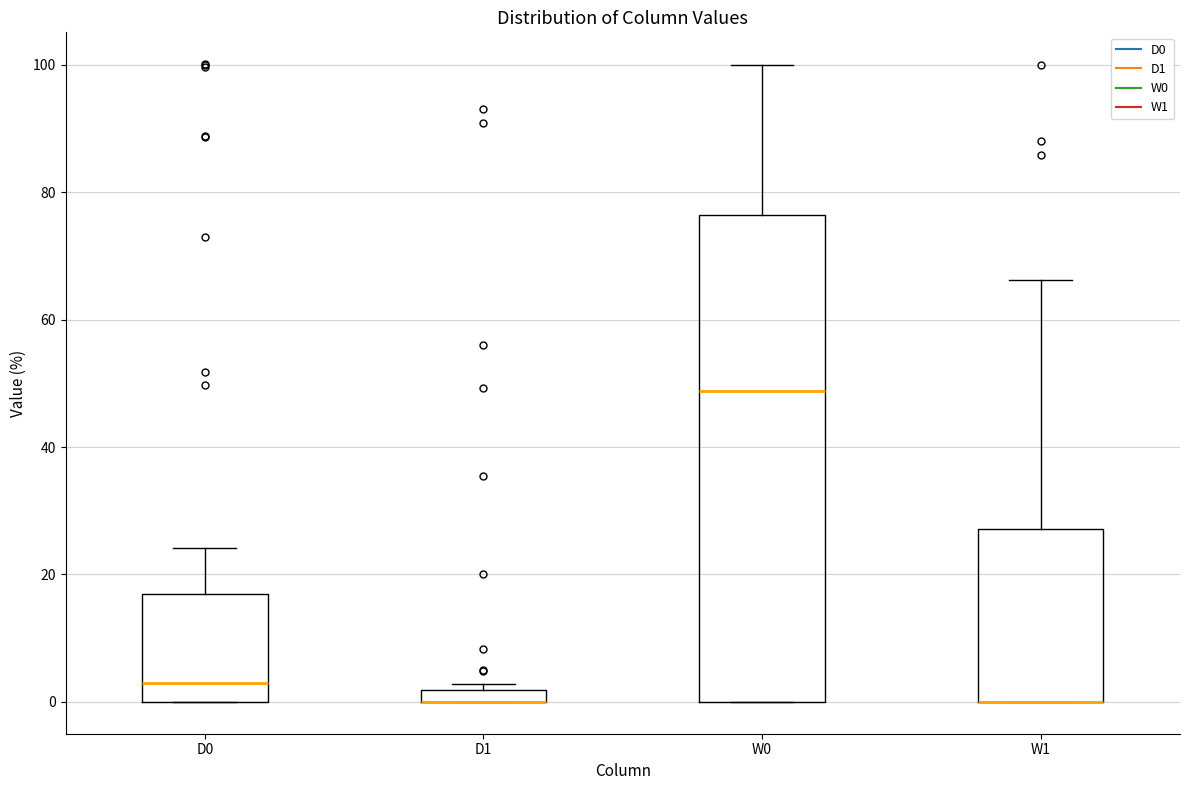

Where is the lower edge of the box for W0 on the y-axis? The values are not printed on the chart, so give them approximately, as read against the axis.

0